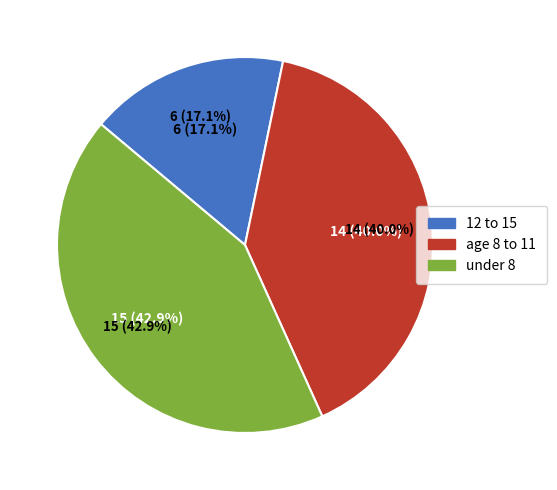

To the nearest percent, what percentage of the pie is under 8?

43%